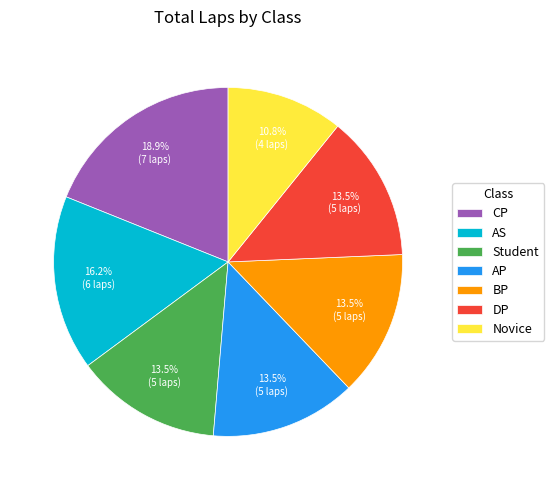

To the nearest percent, what is the difference between the largest and smallest slice percentages?

8%